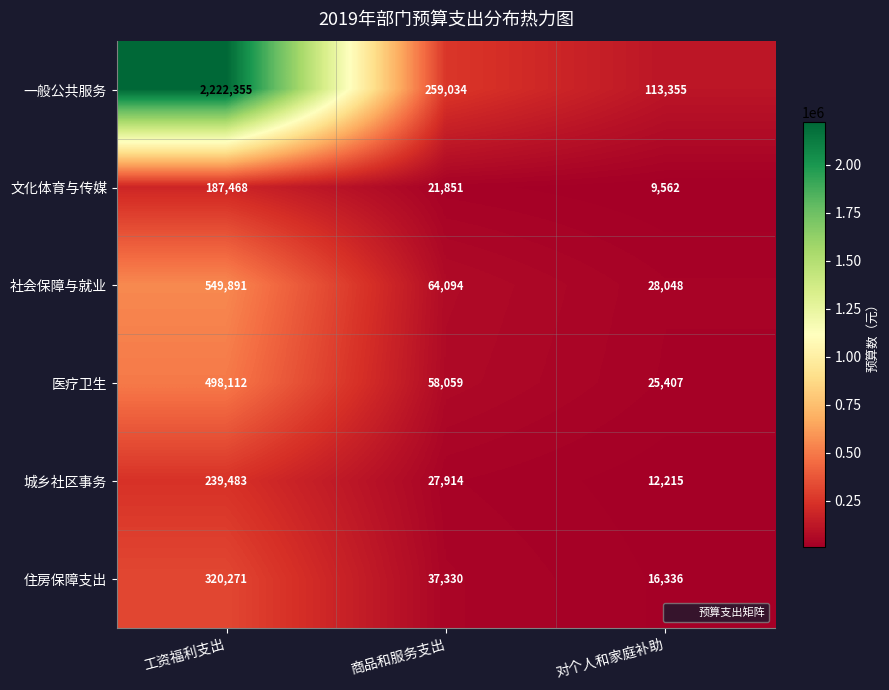

The value of 一般公共服务 at 工资福利支出 is 2222355. True or false?

True